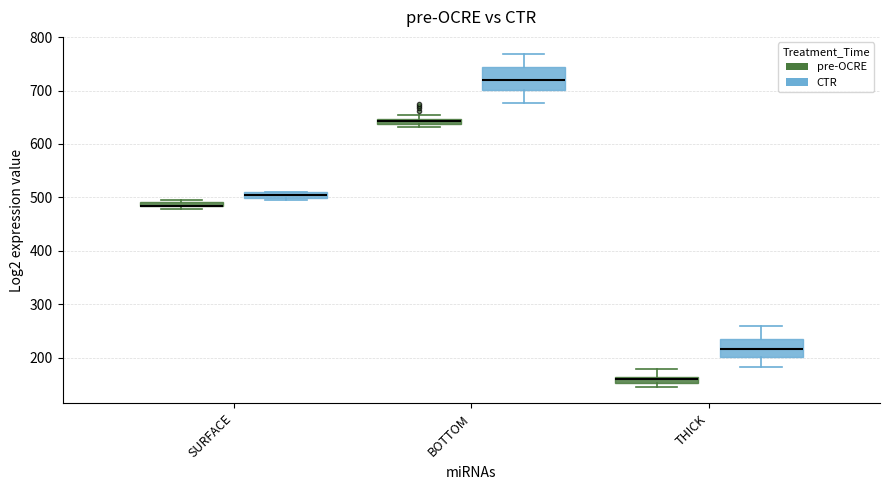

Which box is the tallest, from its lower edge to its upper edge?

BOTTOM (CTR)